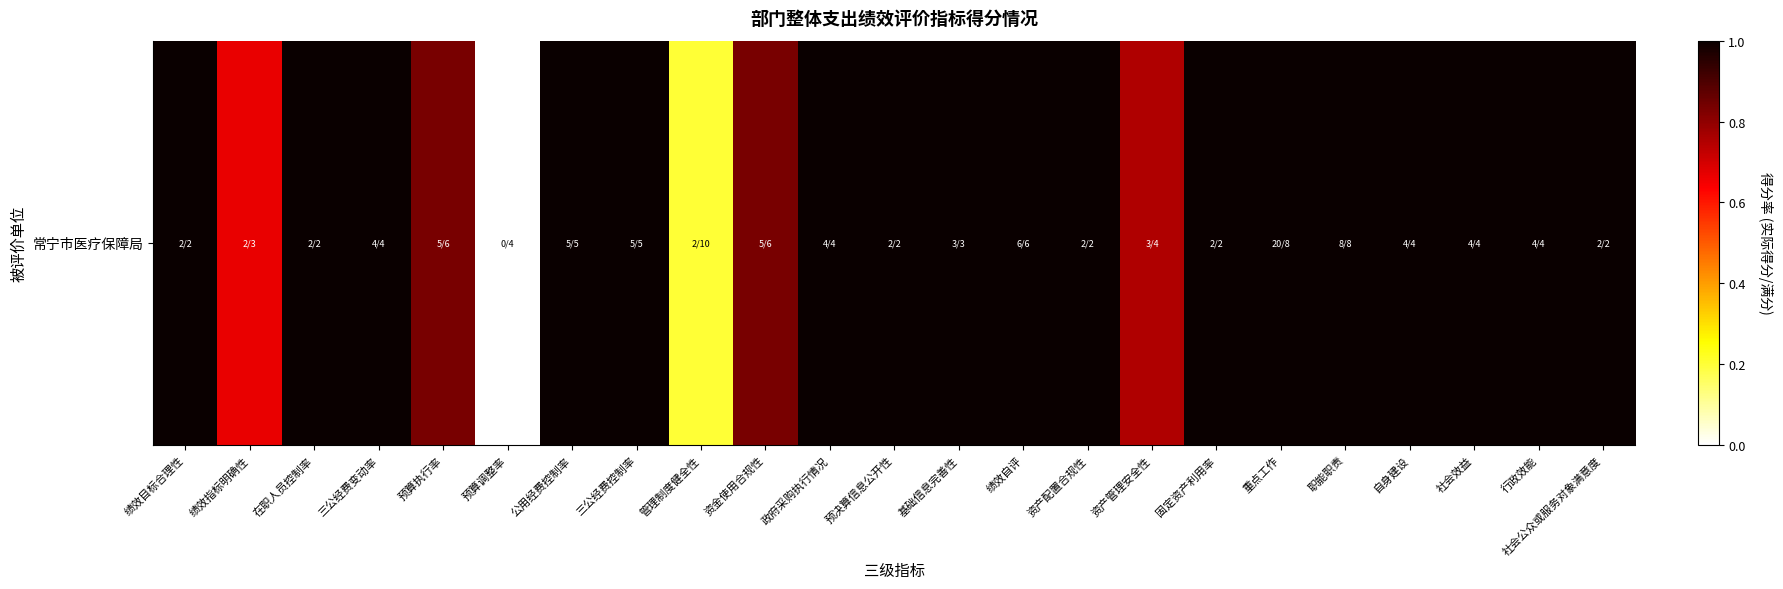

What is the change in value from 预算调整率 to 固定资产利用率?

+1.0